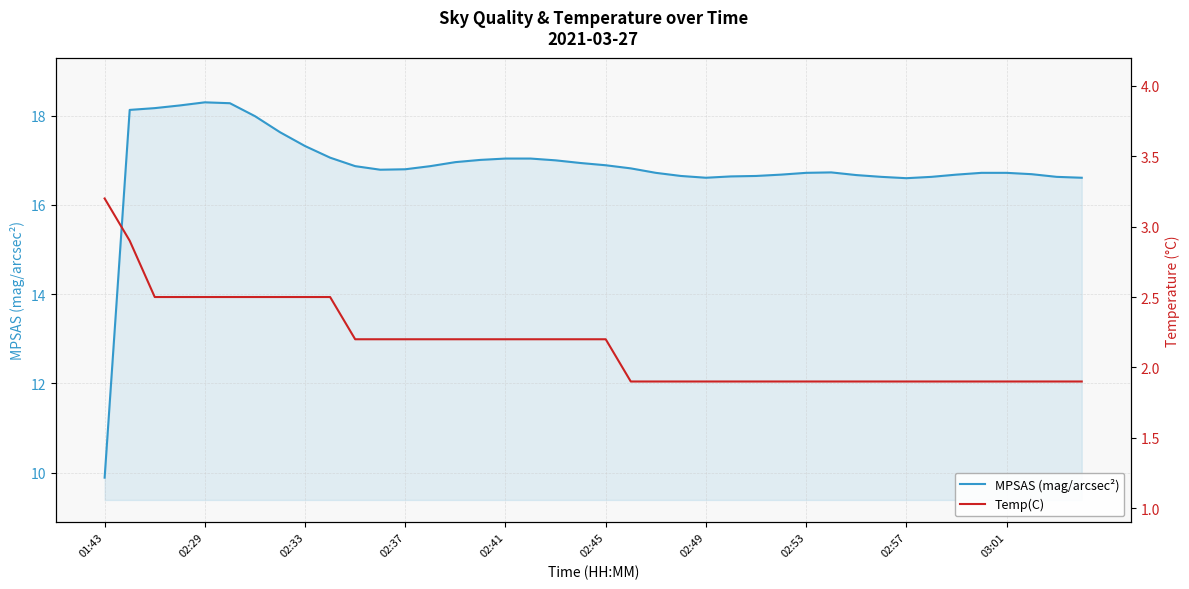

Which category has the lowest value in the MPSAS (mag/arcsec²) series?

01:43